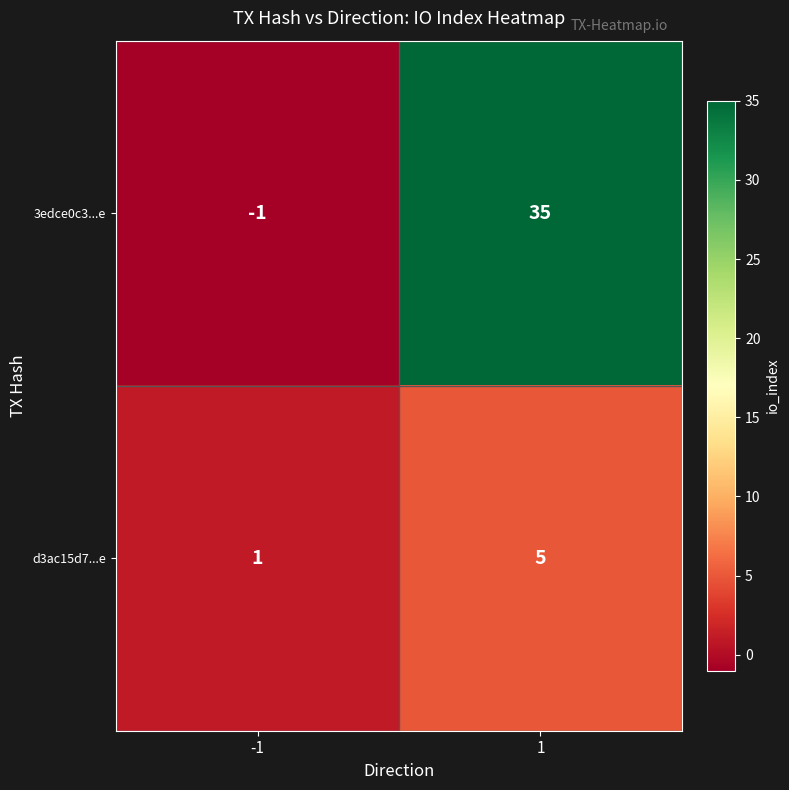

At 1, list the series in order from largest to smallest.

3edce0c3...e, d3ac15d7...e